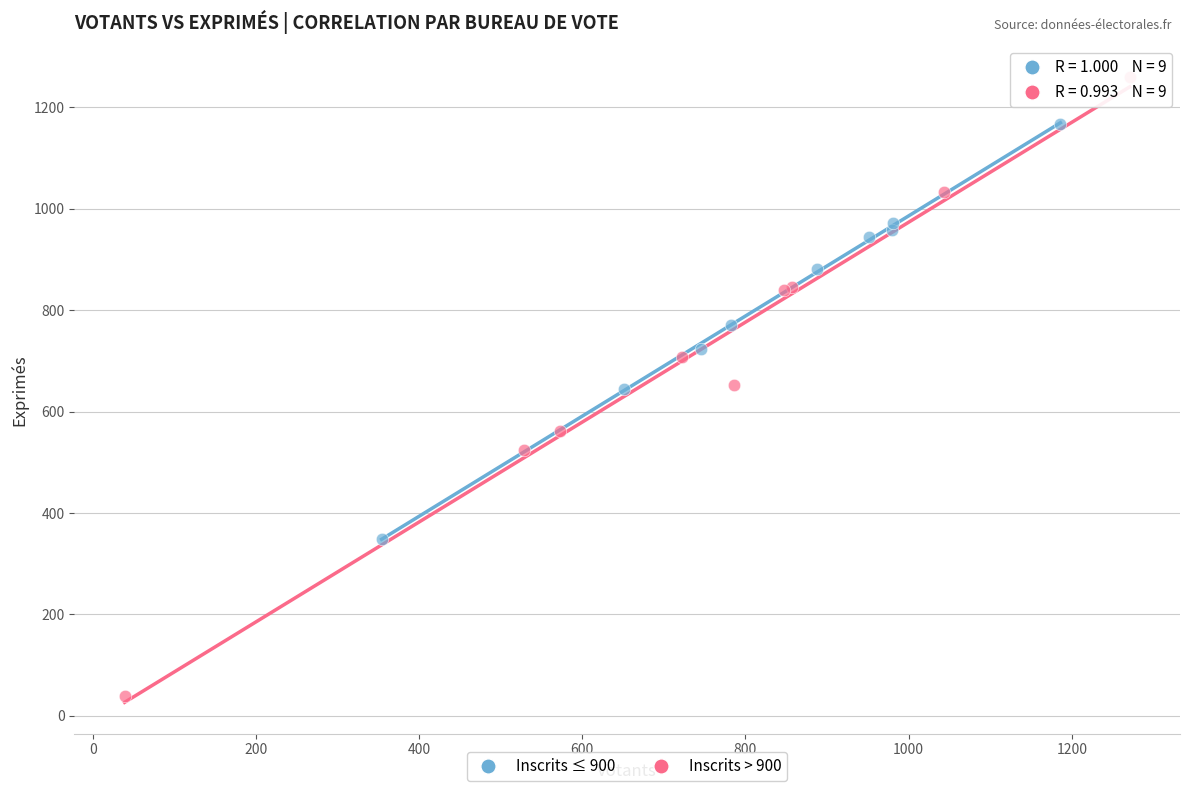

Which series contains the lowest Y value?

Inscrits > 900